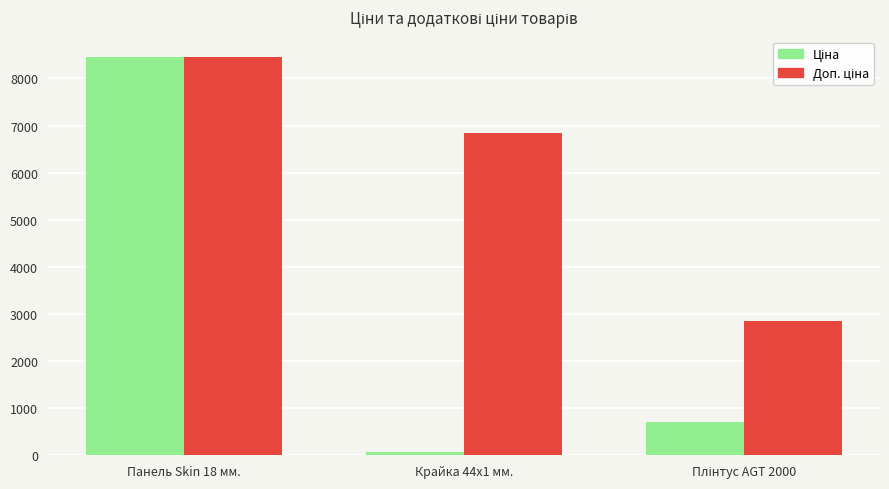

At which category is the sum across all series the highest?

Панель Skin 18 мм.